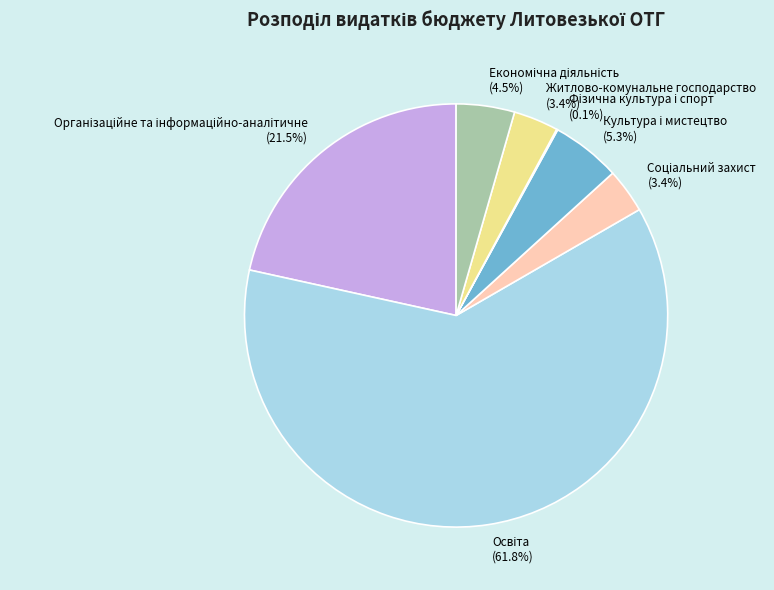

Is Житлово-комунальне господарство the majority of the pie?

No